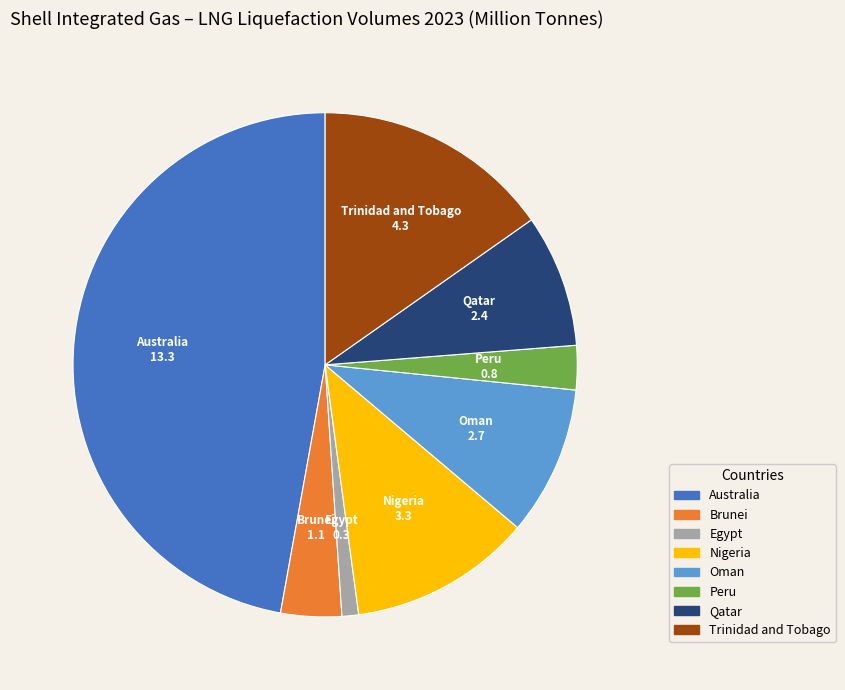

Between Oman and Nigeria, which is larger?

Nigeria